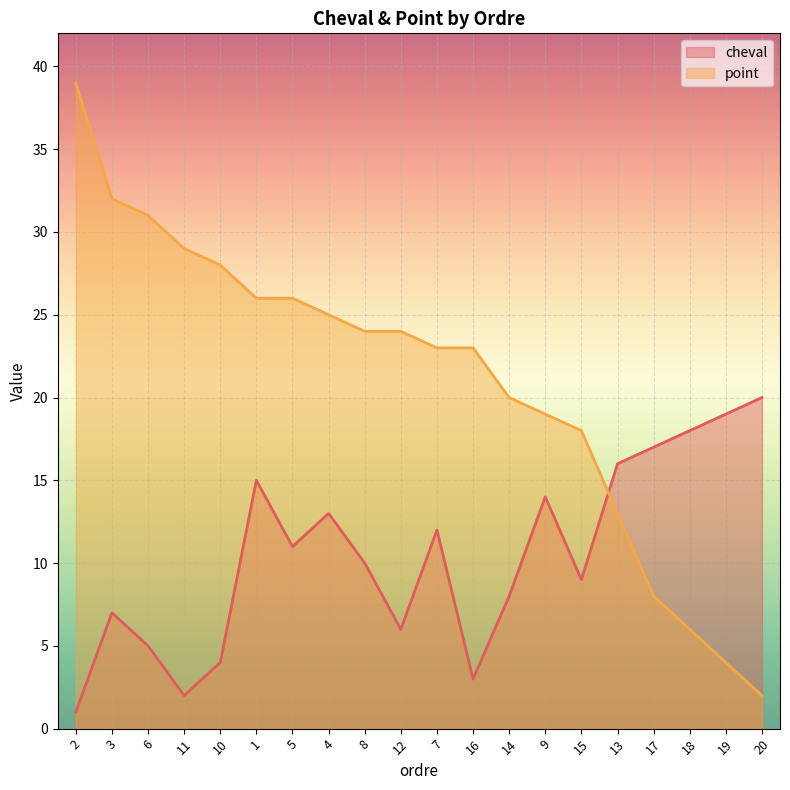

How many values in the point series are below 24?

10